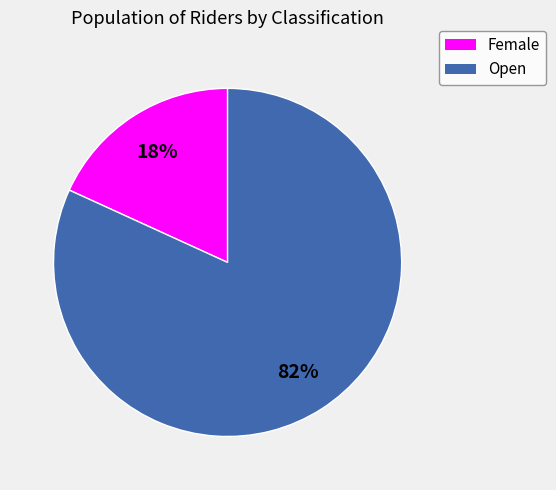

Count the number of slices in the pie.

2